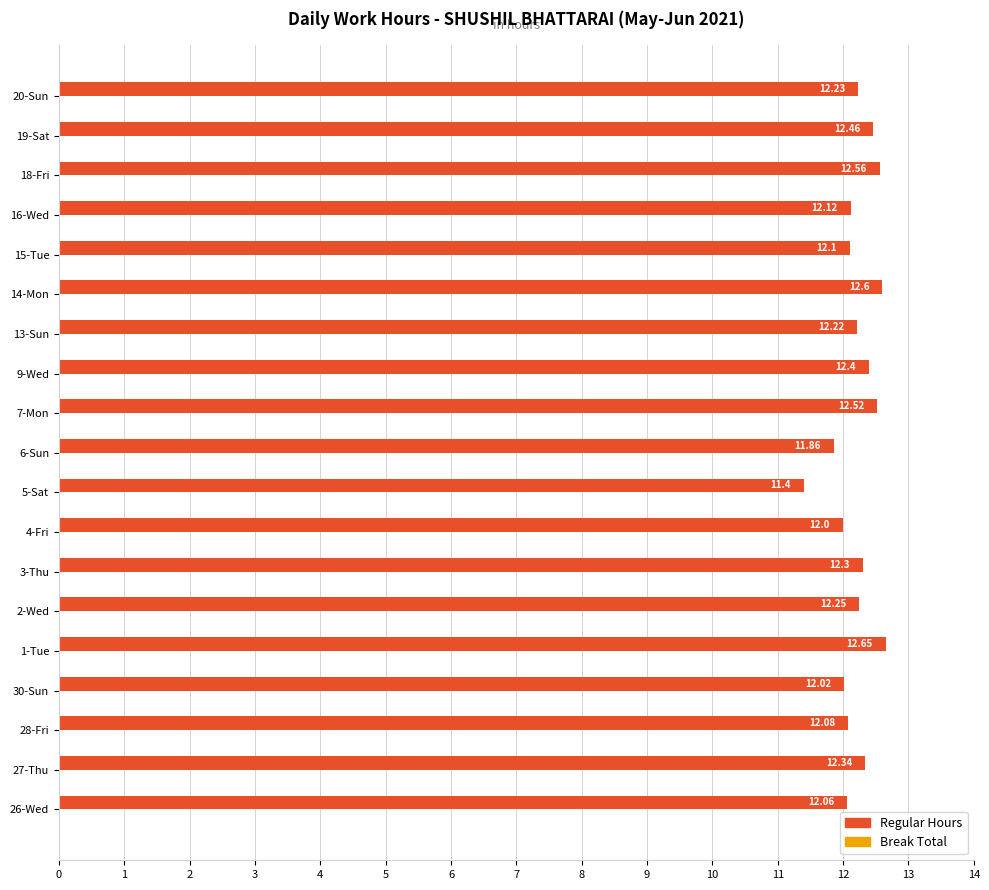

Rank the categories by value from lowest to highest.

5-Sat, 6-Sun, 4-Fri, 30-Sun, 26-Wed, 28-Fri, 15-Tue, 16-Wed, 13-Sun, 20-Sun, 2-Wed, 3-Thu, 27-Thu, 9-Wed, 19-Sat, 7-Mon, 18-Fri, 14-Mon, 1-Tue